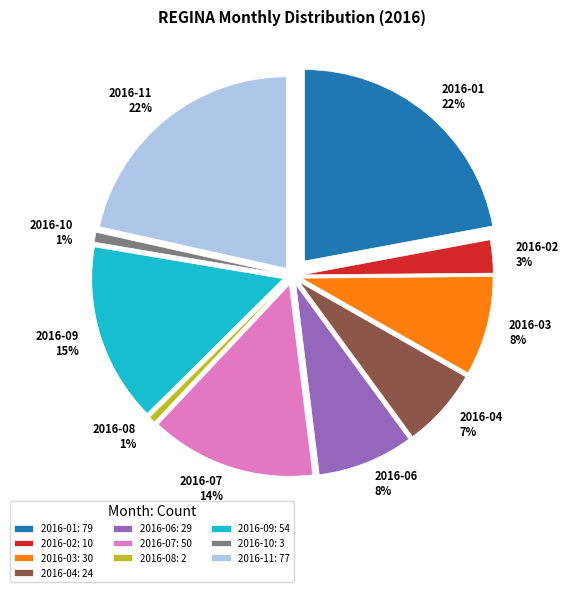

Does any single category account for the majority?

No